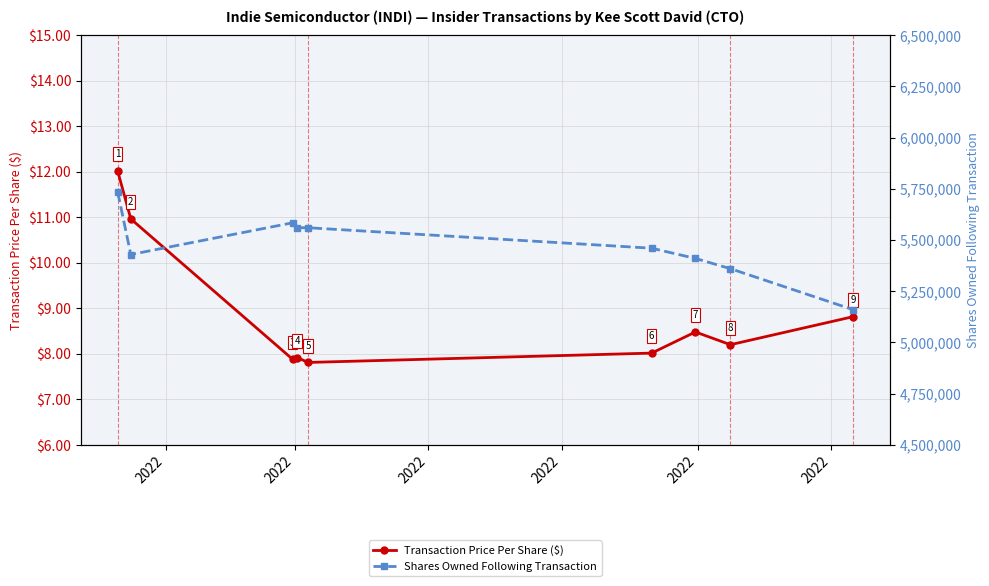

What is the difference between the maximum and minimum values in the Transaction Price Per Share ($) series?

4.2